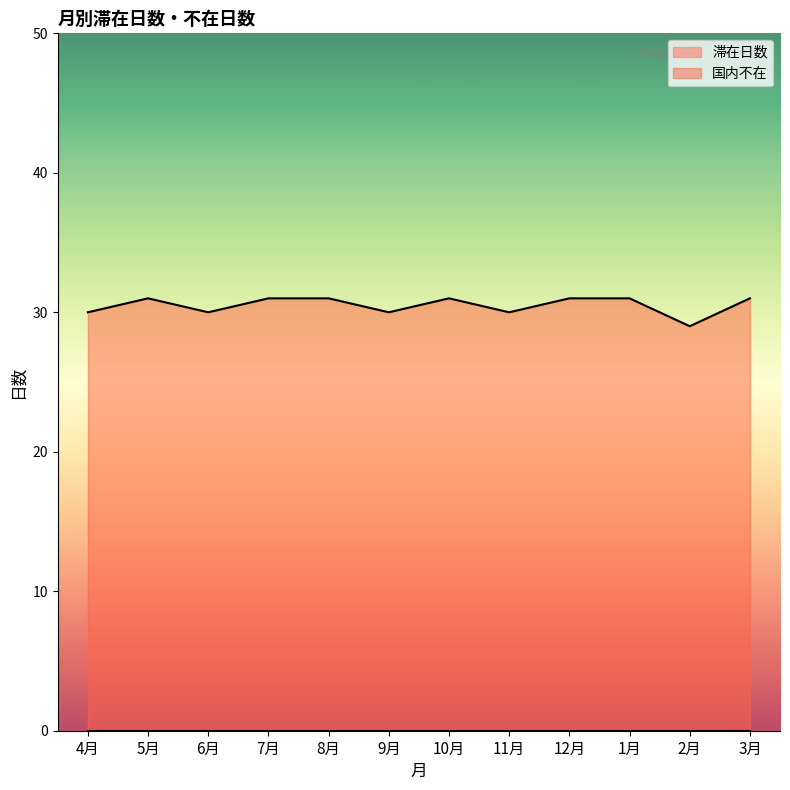

List the labels in order of value, smallest first.

2月, 4月, 6月, 9月, 11月, 5月, 7月, 8月, 10月, 12月, 1月, 3月